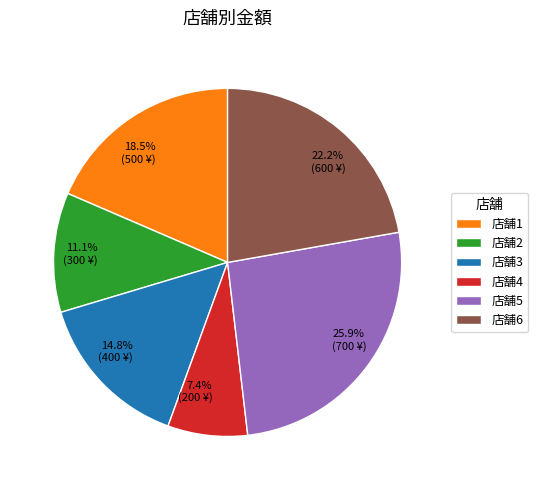

Approximately how many times larger is the value at 11.1% (300 ¥) compared to 7.4% (200 ¥)?

1.5